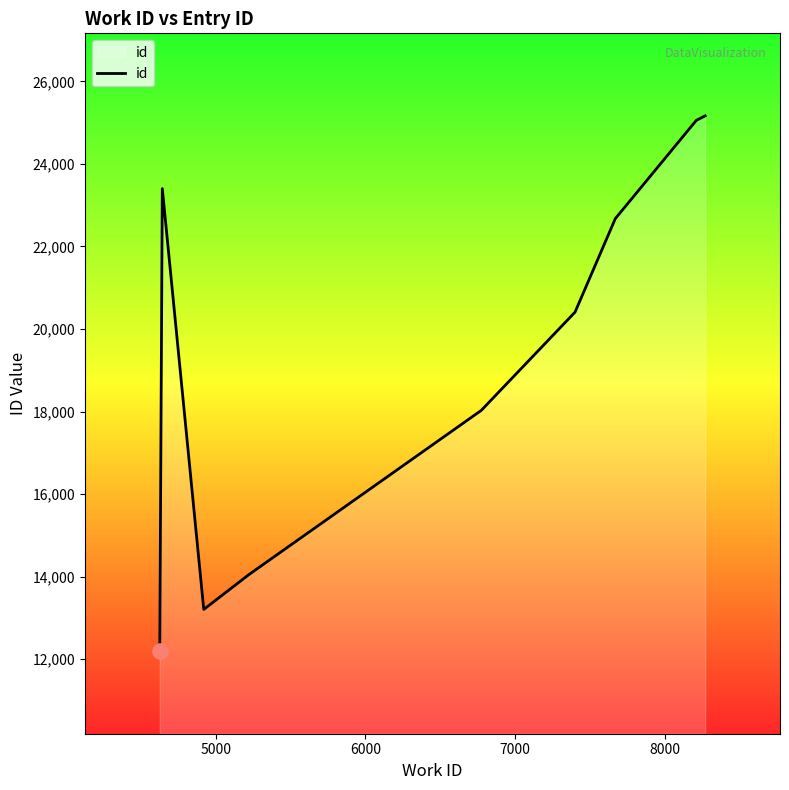

What is the maximum value shown in the chart?

25164